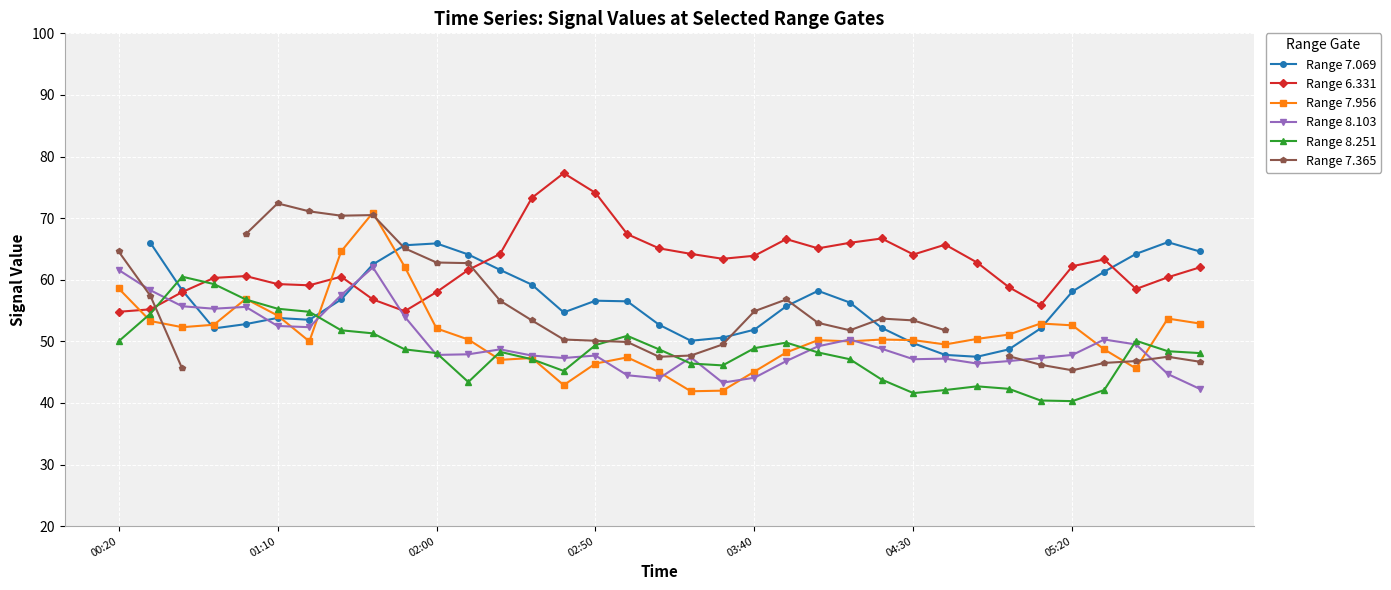

What value does the Range 7.069 series have at 32?

64.2